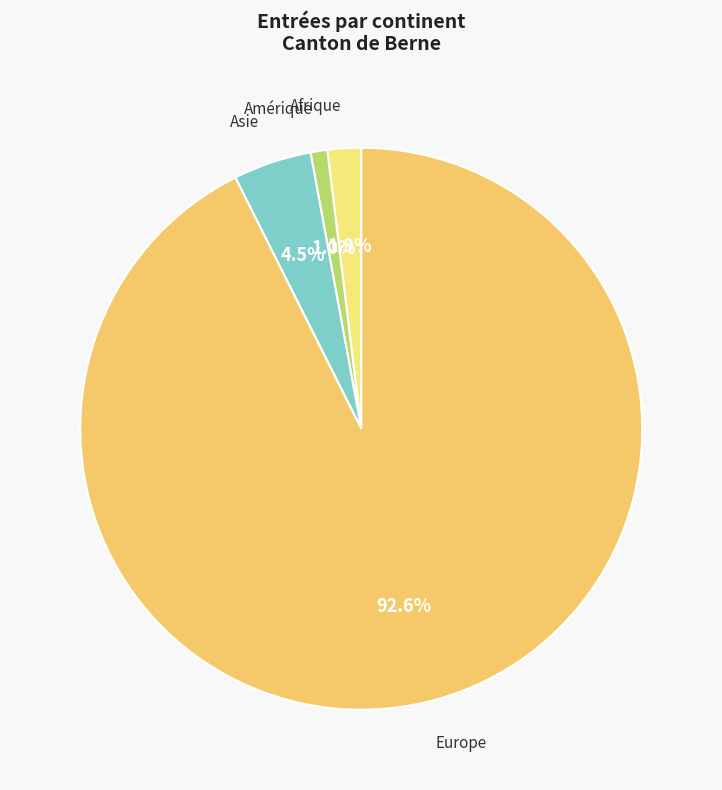

The Amérique slice represents 1% of the pie. True or false?

True